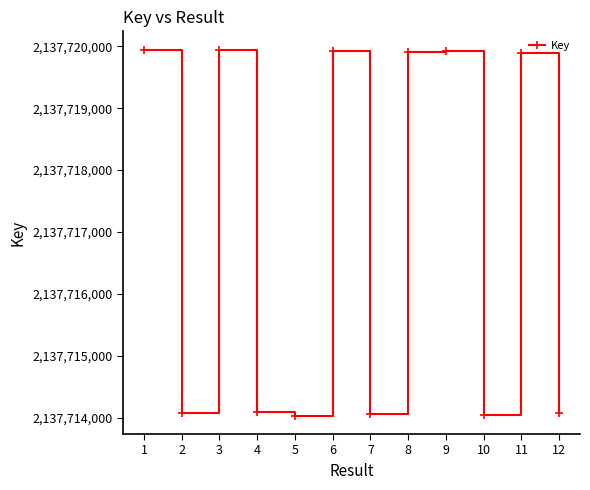

What is the greatest value displayed?

2137719948